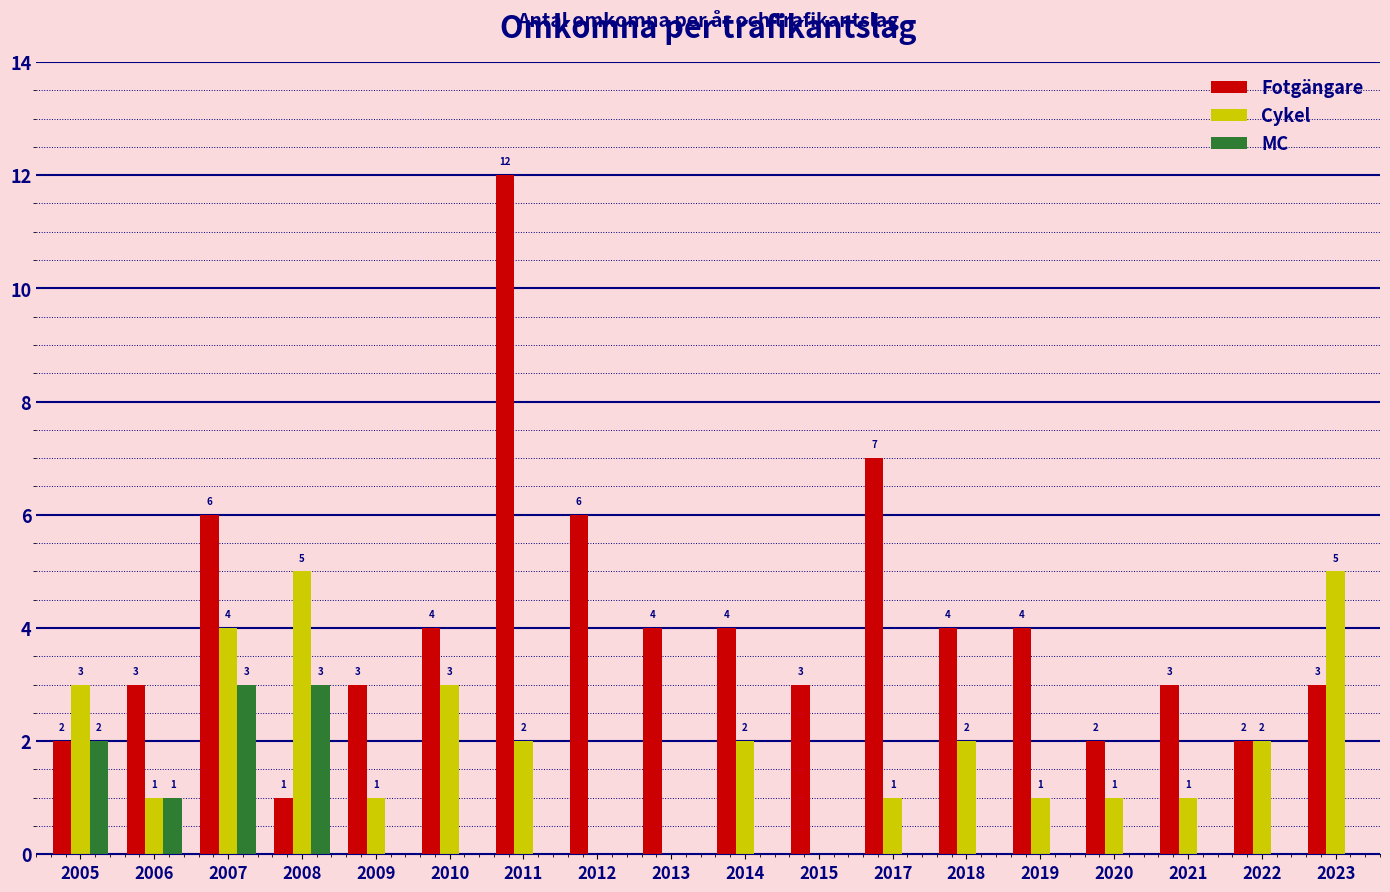

Reading left to right, transcribe all the data shown in this chart.

Fotgängare: 2005=2	2006=3	2007=6	2008=1	2009=3	2010=4	2011=12	2012=6	2013=4	2014=4	2015=3	2017=7	2018=4	2019=4	2020=2	2021=3	2022=2	2023=3
Cykel: 2005=3	2006=1	2007=4	2008=5	2009=1	2010=3	2011=2	2012=0	2013=0	2014=2	2015=0	2017=1	2018=2	2019=1	2020=1	2021=1	2022=2	2023=5
MC: 2005=2	2006=1	2007=3	2008=3	2009=0	2010=0	2011=0	2012=0	2013=0	2014=0	2015=0	2017=0	2018=0	2019=0	2020=0	2021=0	2022=0	2023=0